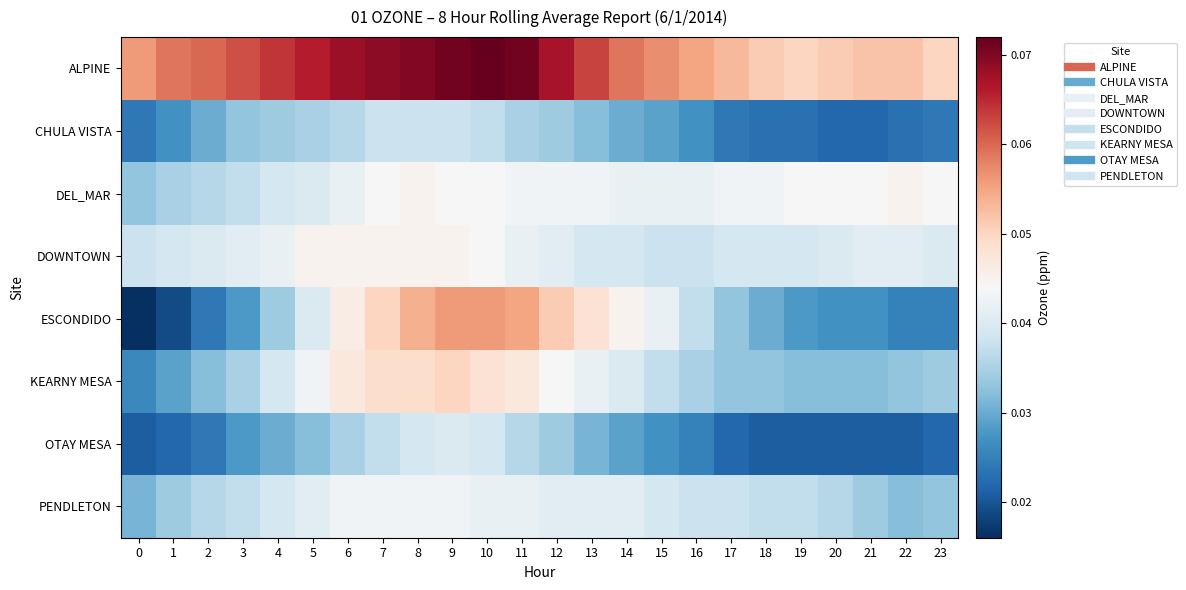

Reading right to left, transcribe all the data shown in this chart.

ALPINE: 23=0.1	22=0.1	21=0.1	20=0.1	19=0.1	18=0.1	17=0.1	16=0.1	15=0.1	14=0.1	13=0.1	12=0.1	11=0.1	10=0.1	9=0.1	8=0.1	7=0.1	6=0.1	5=0.1	4=0.1	3=0.1	2=0.1	1=0.1	0=0.1
CHULA VISTA: 23=0.0	22=0.0	21=0.0	20=0.0	19=0.0	18=0.0	17=0.0	16=0.0	15=0.0	14=0.0	13=0.0	12=0.0	11=0.0	10=0.0	9=0.0	8=0.0	7=0.0	6=0.0	5=0.0	4=0.0	3=0.0	2=0.0	1=0.0	0=0.0
DEL_MAR: 23=0.0	22=0.0	21=0.0	20=0.0	19=0.0	18=0.0	17=0.0	16=0.0	15=0.0	14=0.0	13=0.0	12=0.0	11=0.0	10=0.0	9=0.0	8=0.0	7=0.0	6=0.0	5=0.0	4=0.0	3=0.0	2=0.0	1=0.0	0=0.0
DOWNTOWN: 23=0.0	22=0.0	21=0.0	20=0.0	19=0.0	18=0.0	17=0.0	16=0.0	15=0.0	14=0.0	13=0.0	12=0.0	11=0.0	10=0.0	9=0.0	8=0.0	7=0.0	6=0.0	5=0.0	4=0.0	3=0.0	2=0.0	1=0.0	0=0.0
ESCONDIDO: 23=0.0	22=0.0	21=0.0	20=0.0	19=0.0	18=0.0	17=0.0	16=0.0	15=0.0	14=0.0	13=0.0	12=0.1	11=0.1	10=0.1	9=0.1	8=0.1	7=0.1	6=0.0	5=0.0	4=0.0	3=0.0	2=0.0	1=0.0	0=0.0
KEARNY MESA: 23=0.0	22=0.0	21=0.0	20=0.0	19=0.0	18=0.0	17=0.0	16=0.0	15=0.0	14=0.0	13=0.0	12=0.0	11=0.0	10=0.0	9=0.1	8=0.0	7=0.0	6=0.0	5=0.0	4=0.0	3=0.0	2=0.0	1=0.0	0=0.0
OTAY MESA: 23=0.0	22=0.0	21=0.0	20=0.0	19=0.0	18=0.0	17=0.0	16=0.0	15=0.0	14=0.0	13=0.0	12=0.0	11=0.0	10=0.0	9=0.0	8=0.0	7=0.0	6=0.0	5=0.0	4=0.0	3=0.0	2=0.0	1=0.0	0=0.0
PENDLETON: 23=0.0	22=0.0	21=0.0	20=0.0	19=0.0	18=0.0	17=0.0	16=0.0	15=0.0	14=0.0	13=0.0	12=0.0	11=0.0	10=0.0	9=0.0	8=0.0	7=0.0	6=0.0	5=0.0	4=0.0	3=0.0	2=0.0	1=0.0	0=0.0